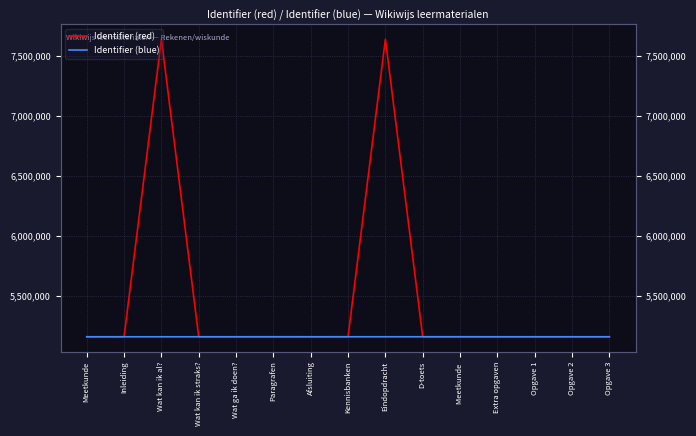

How many data points in Identifier (blue) are above 5160426?

7